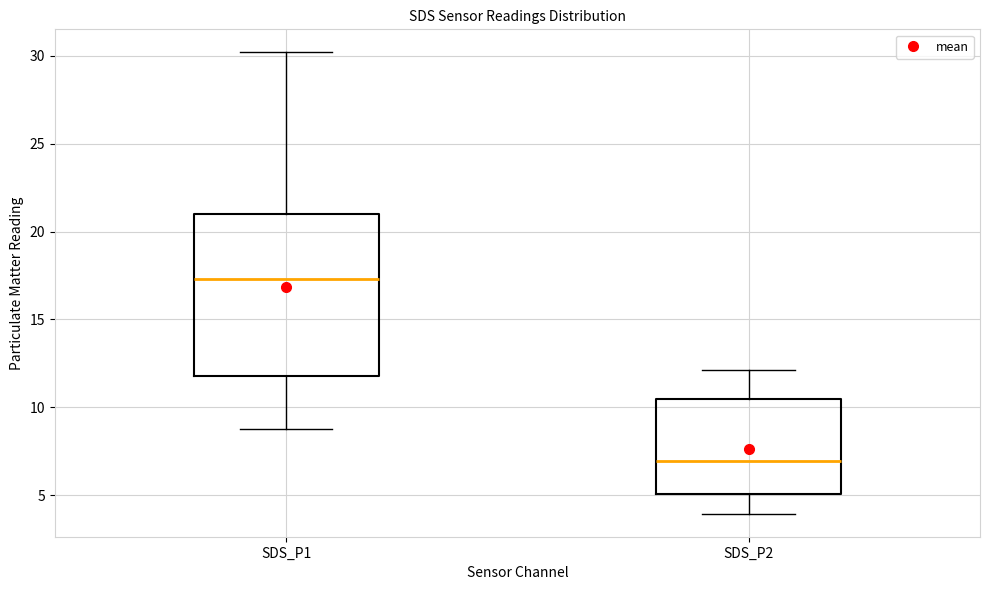

Reading left to right, transcribe this box plot: for each box, give where its median line is, the range the box spans, and where its two whiskers end, as read against the y-axis. The values are not printed on the chart, so give them approximately, as read against the axis.

SDS_P1: median 17.5, box 12.0 to 21.0, whiskers 9.0 to 30.0
SDS_P2: median 7.0, box 5.0 to 10.5, whiskers 4.0 to 12.0